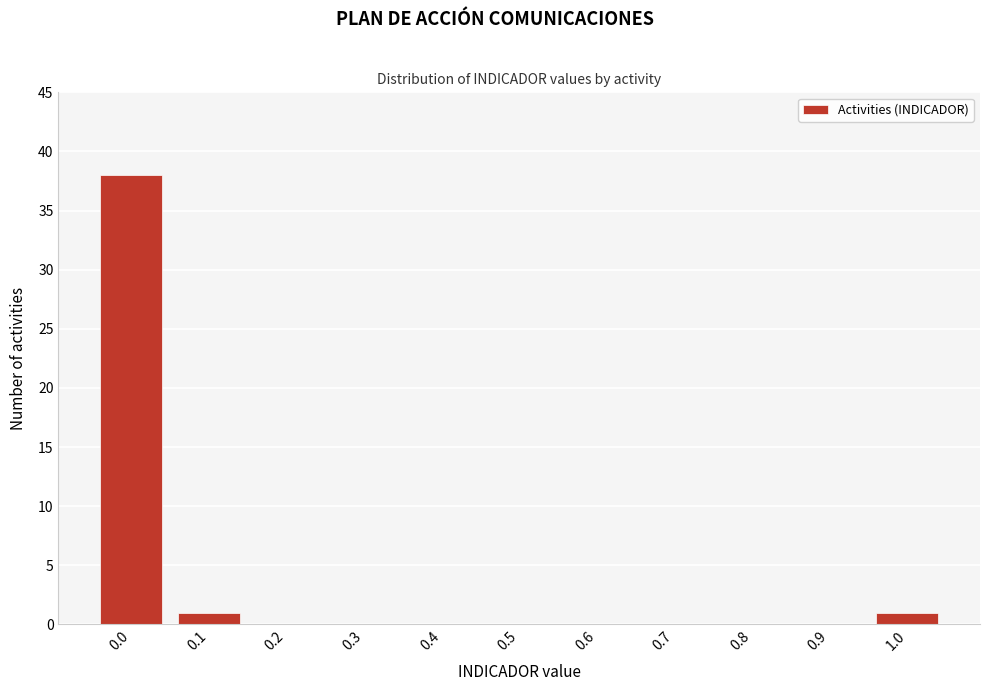

Reading left to right, what are all the values shown in this chart?

0.0=38	0.1=1	0.2=0	0.3=0	0.4=0	0.5=0	0.6=0	0.7=0	0.8=0	0.9=0	1.0=1